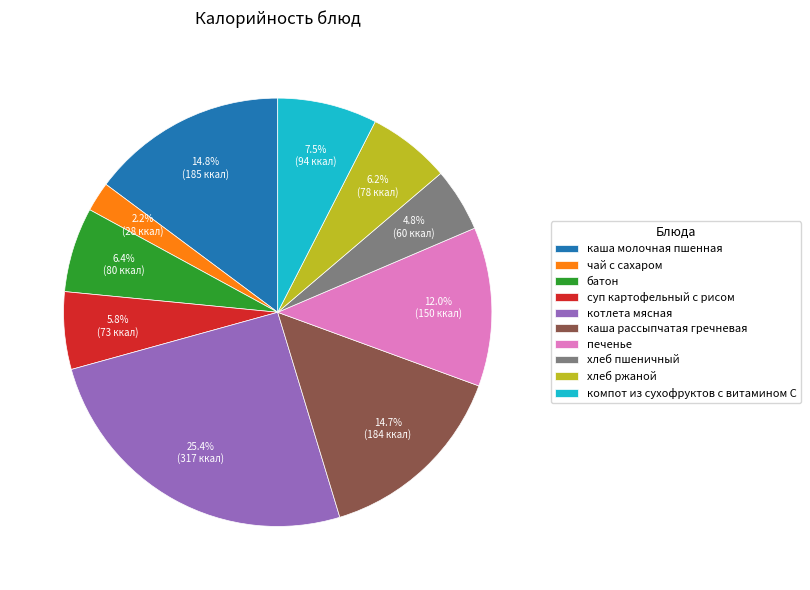

To the nearest percent, what is the difference between the хлеб пшеничный and батон slice percentages?

2%